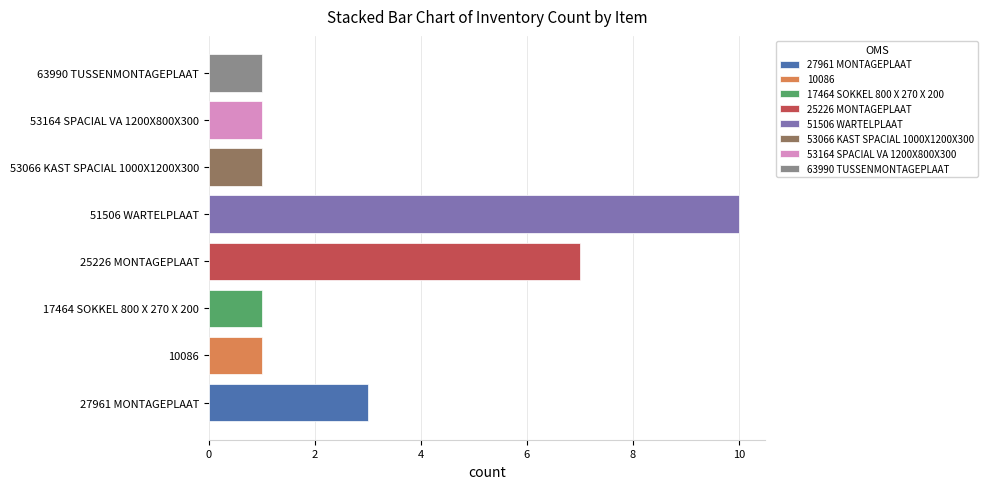

Rank the categories by value from lowest to highest.

10086, 17464 SOKKEL 800 X 270 X 200, 53066 KAST SPACIAL 1000X1200X300, 53164 SPACIAL VA 1200X800X300, 63990 TUSSENMONTAGEPLAAT, 27961 MONTAGEPLAAT, 25226 MONTAGEPLAAT, 51506 WARTELPLAAT